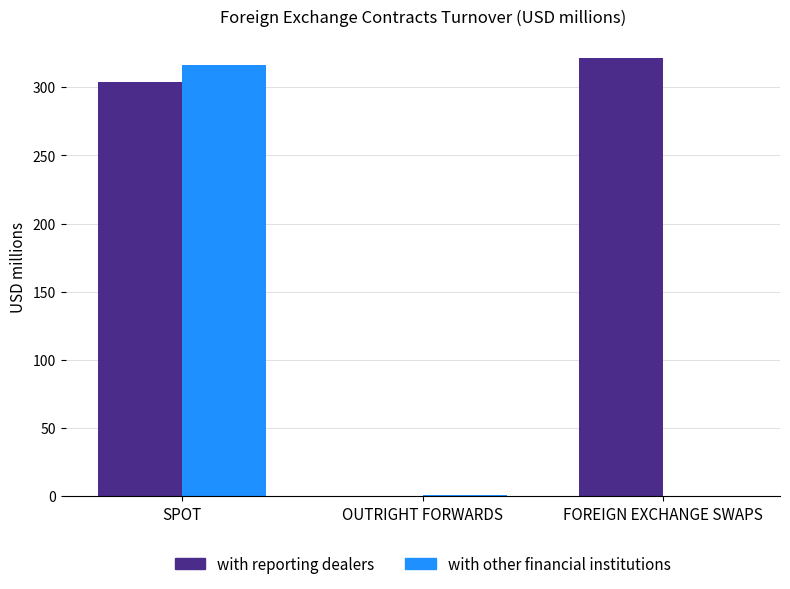

What are all the series names shown in the legend?

with reporting dealers, with other financial institutions